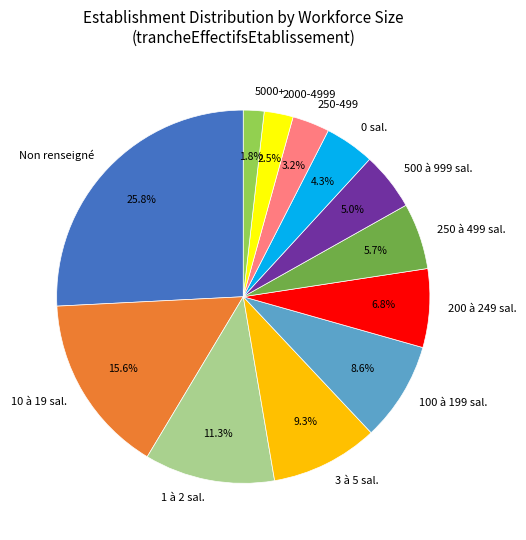

How many slices are in this pie chart?

12